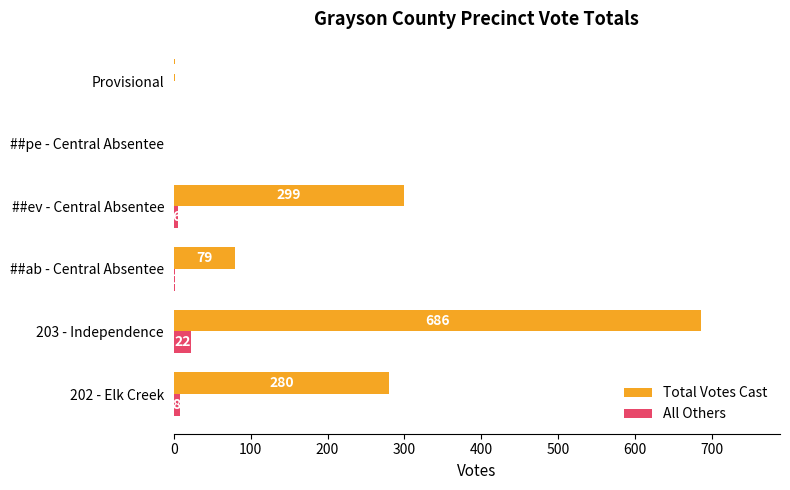

How many distinct data groups are displayed?

2